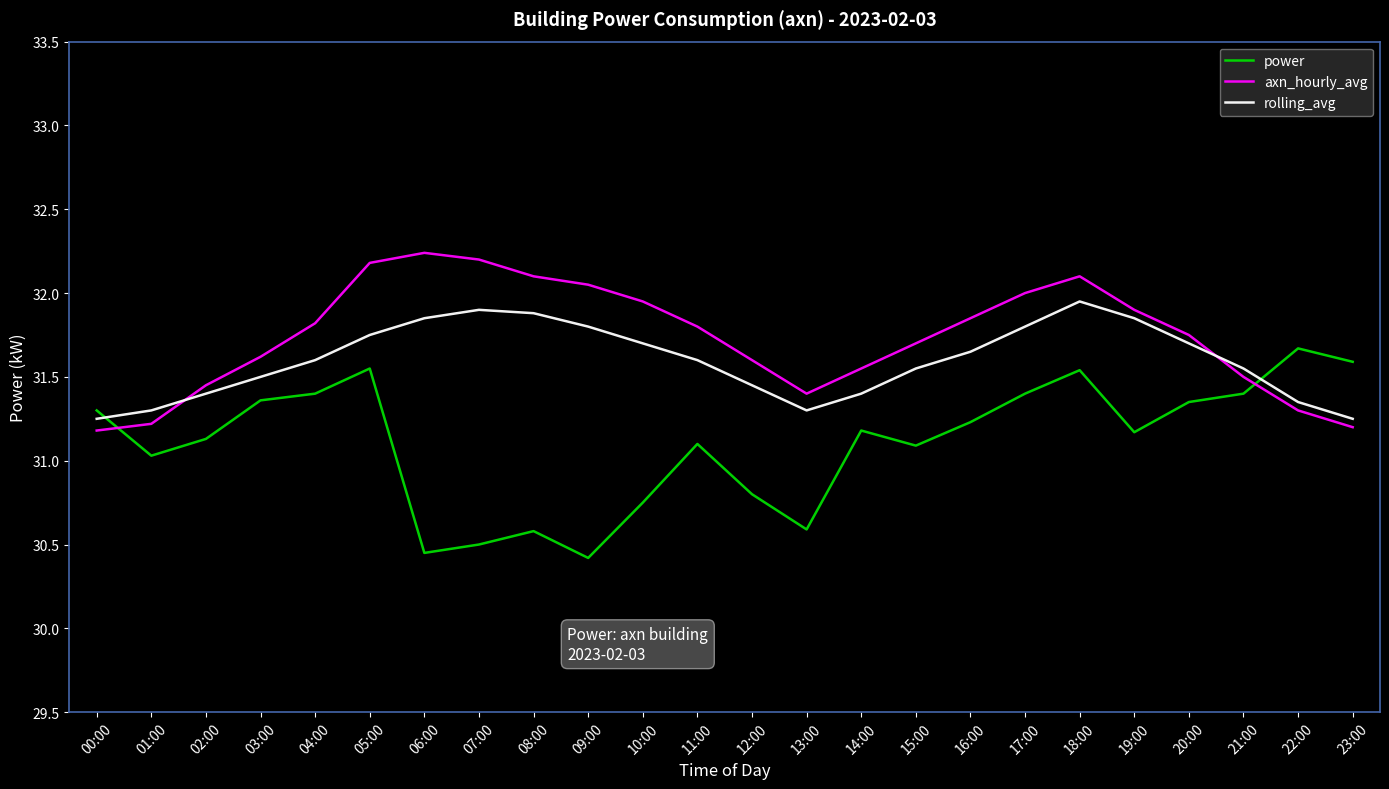

What is the spread (max minus min) of values at 22:00?

0.4